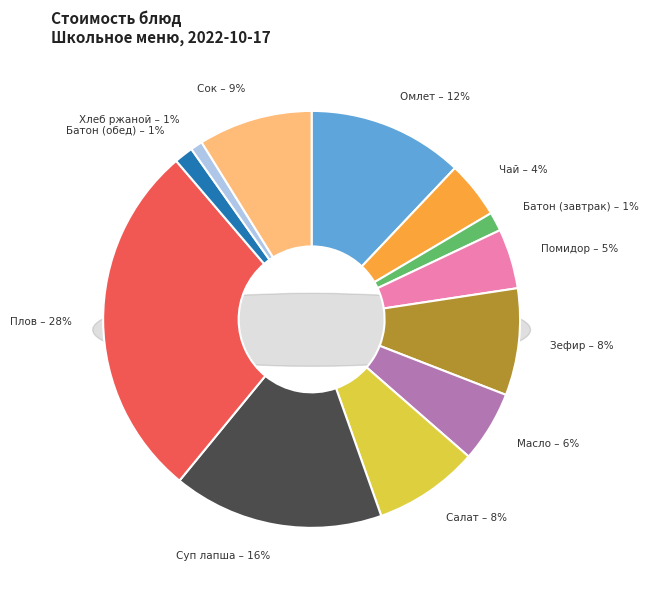

Is there any slice that represents more than half of the pie?

No